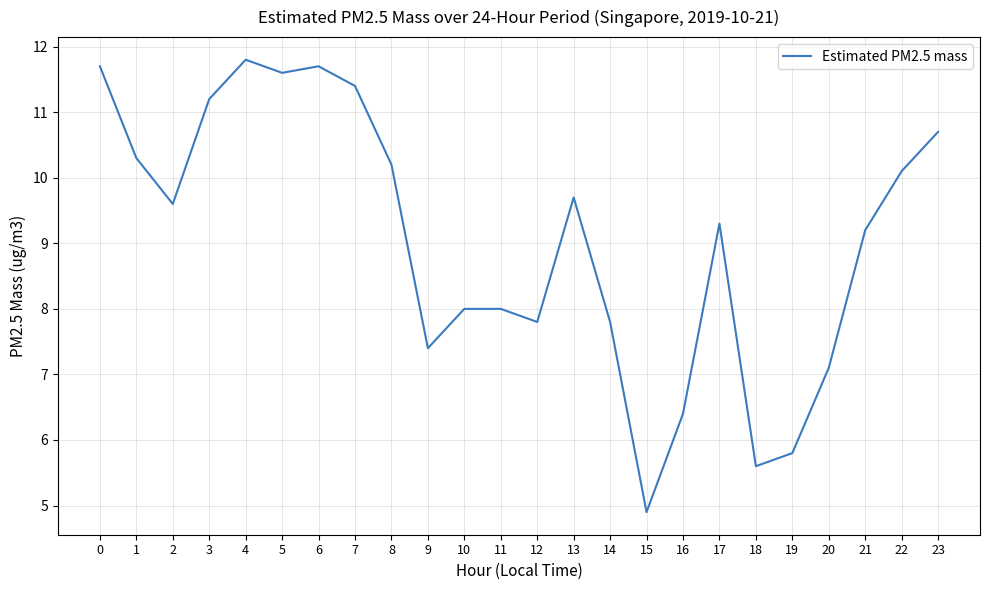

What value does the data have at 5?

11.6